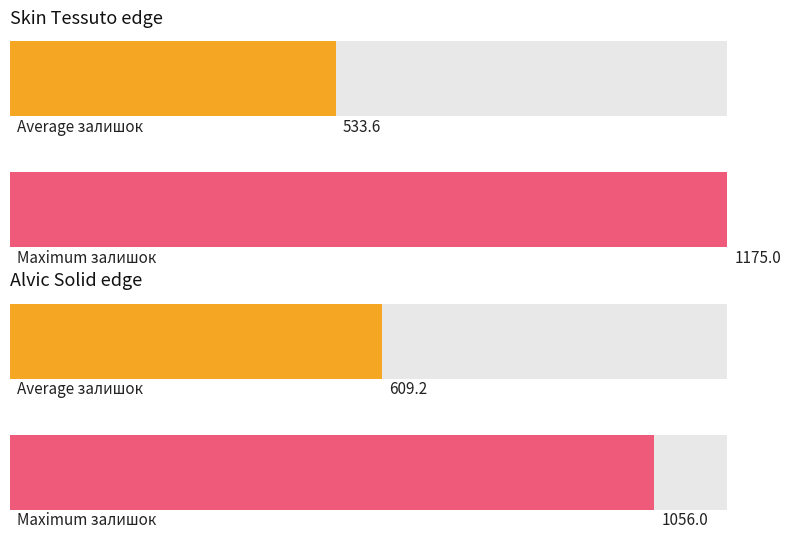

True or false: Ціна has a value of 157.0 at 239792196.

False